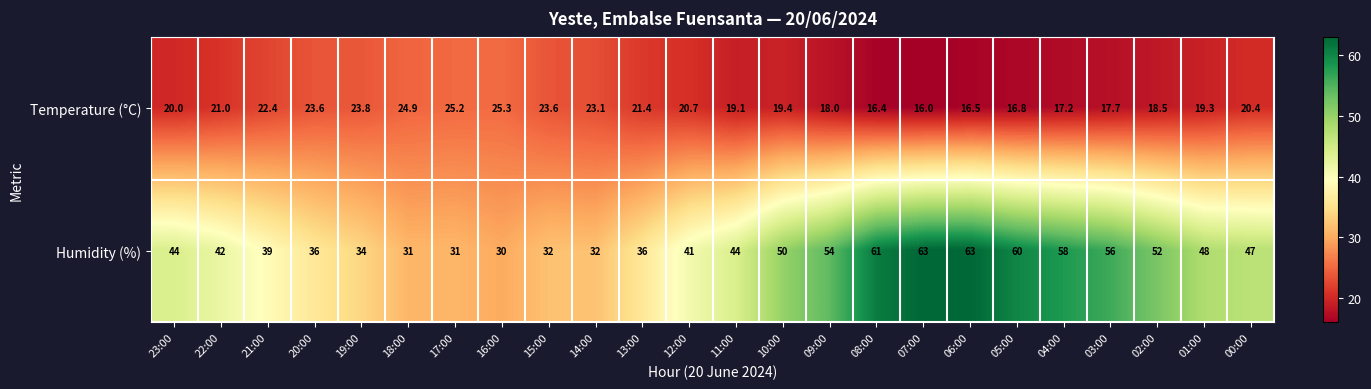

What is the lowest value of the Temperature (°C) series?

16.0